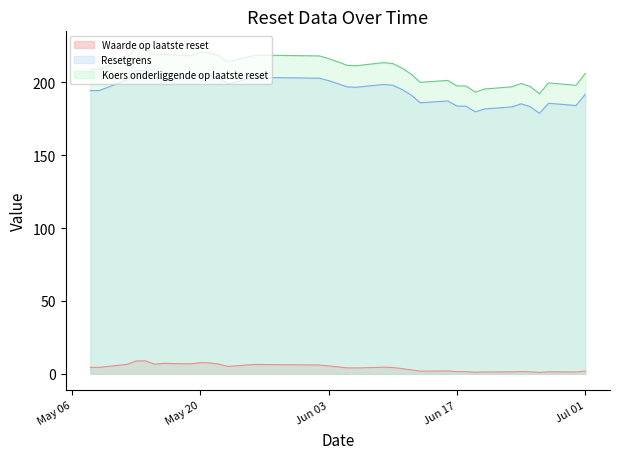

What is the minimum value for Koers onderliggende op laatste reset?

192.2